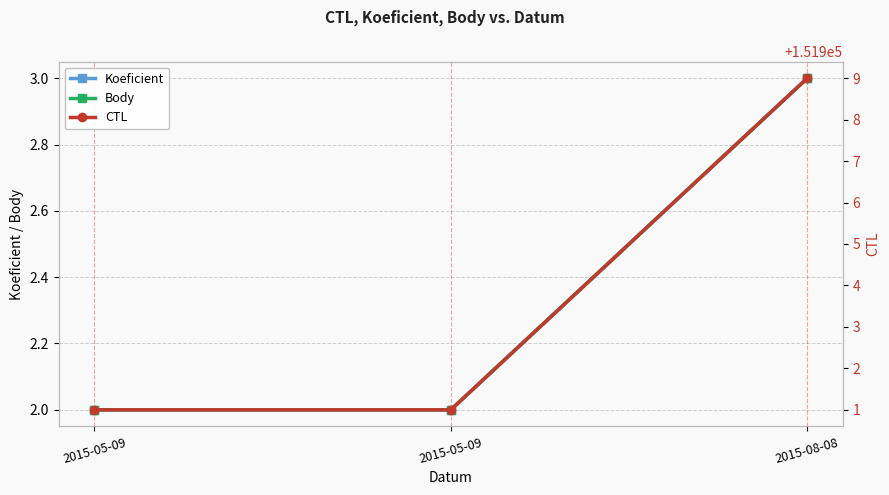

What is the label of the 2nd point from the right?

2015-05-09